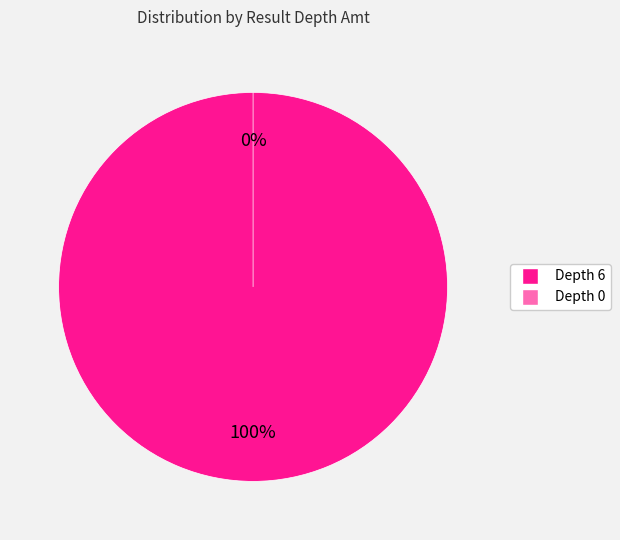

Is it true that Depth 6 is 100% of the pie?

True